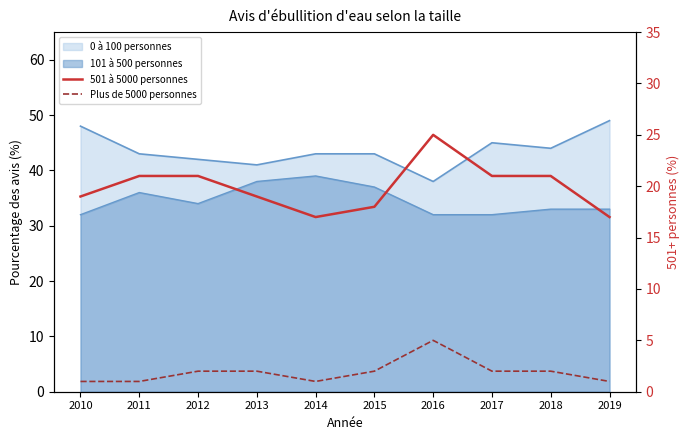

True or false: 501 à 5000 personnes and Plus de 5000 personnes cross at least once.

False